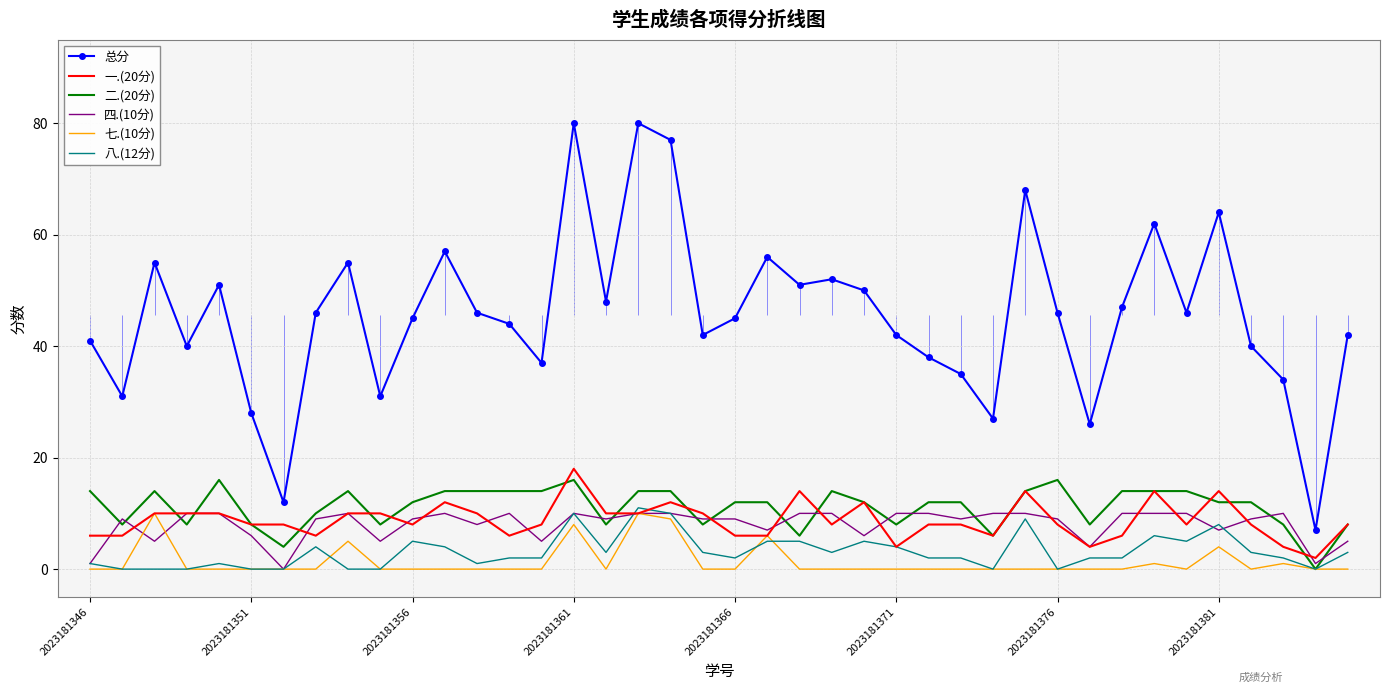

The 一.(20分) series shows 13 at 2023181376. True or false?

False